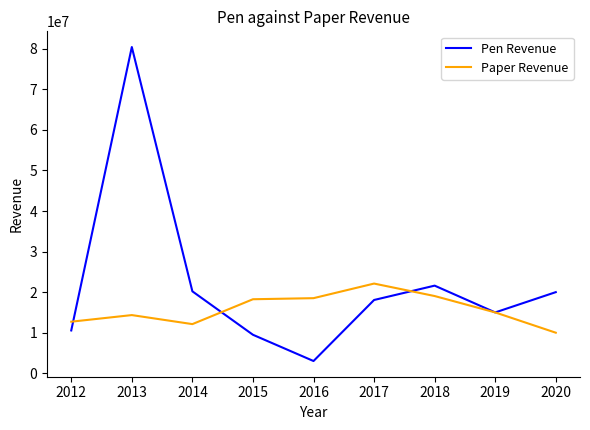

What is the difference between the second highest and minimum values in the Paper Revenue series?

9040724